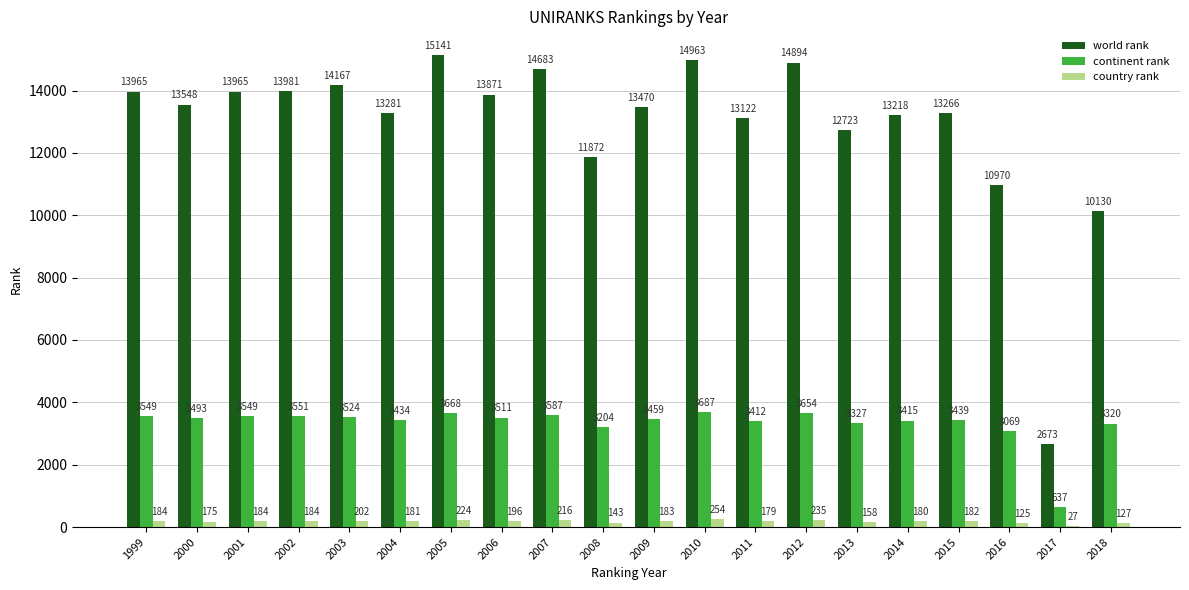

Which series has the largest total across all categories?

world rank